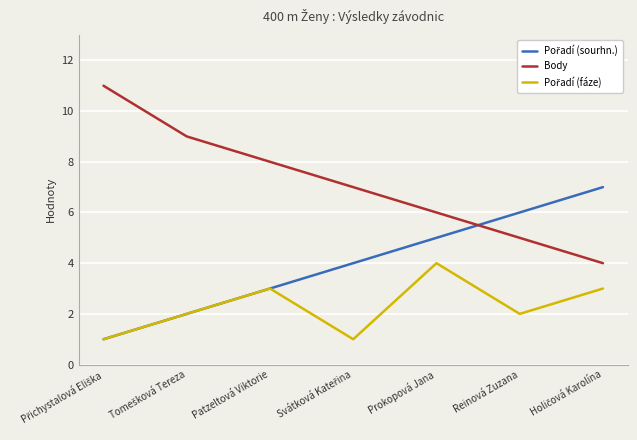

Is this an area chart (filled region under the line)?

No